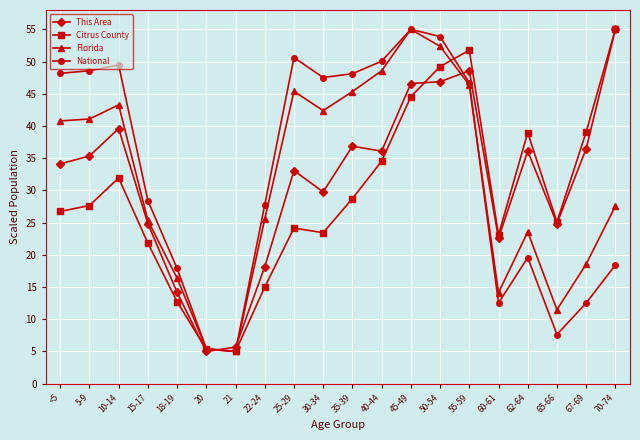

Is it true that This Area equals 55.0 at 70-74?

True